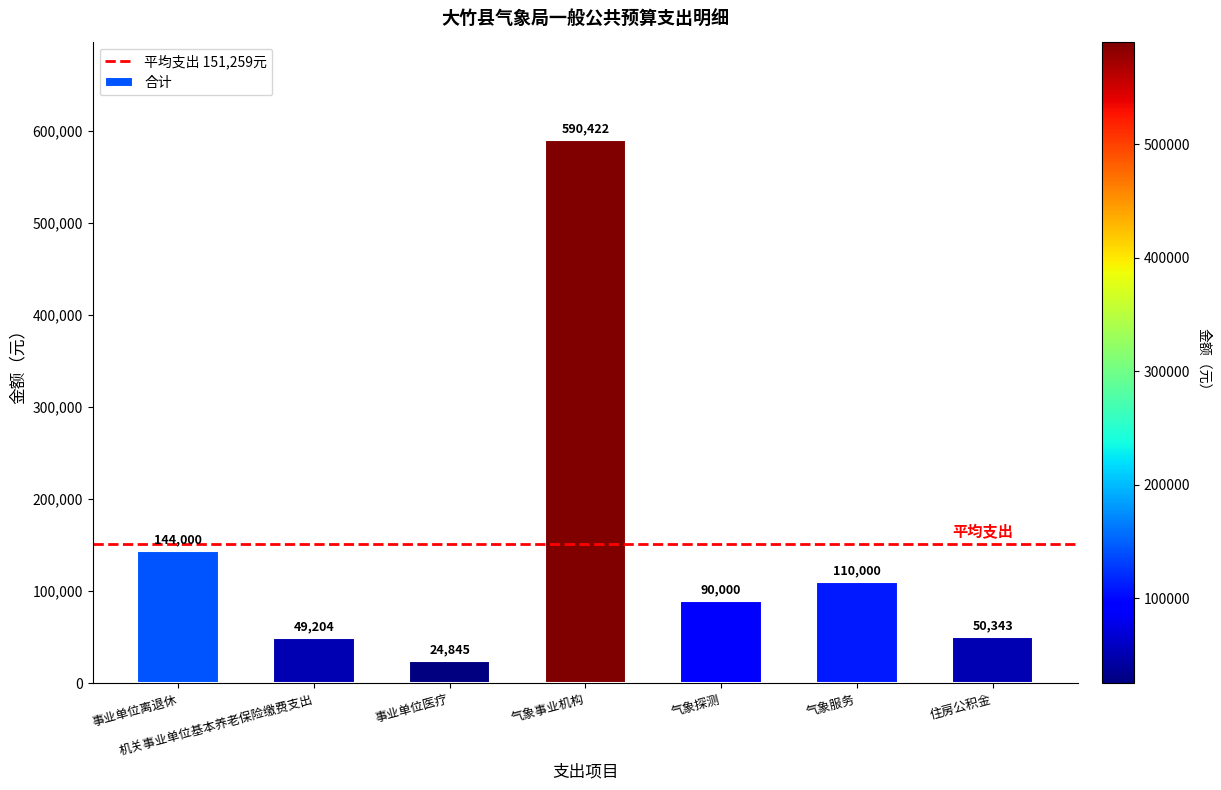

Between 气象事业机构 and 机关事业单位基本养老保险缴费支出, which is larger?

气象事业机构